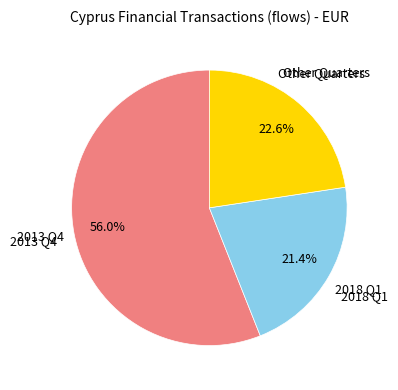

Does any single category account for the majority?

Yes